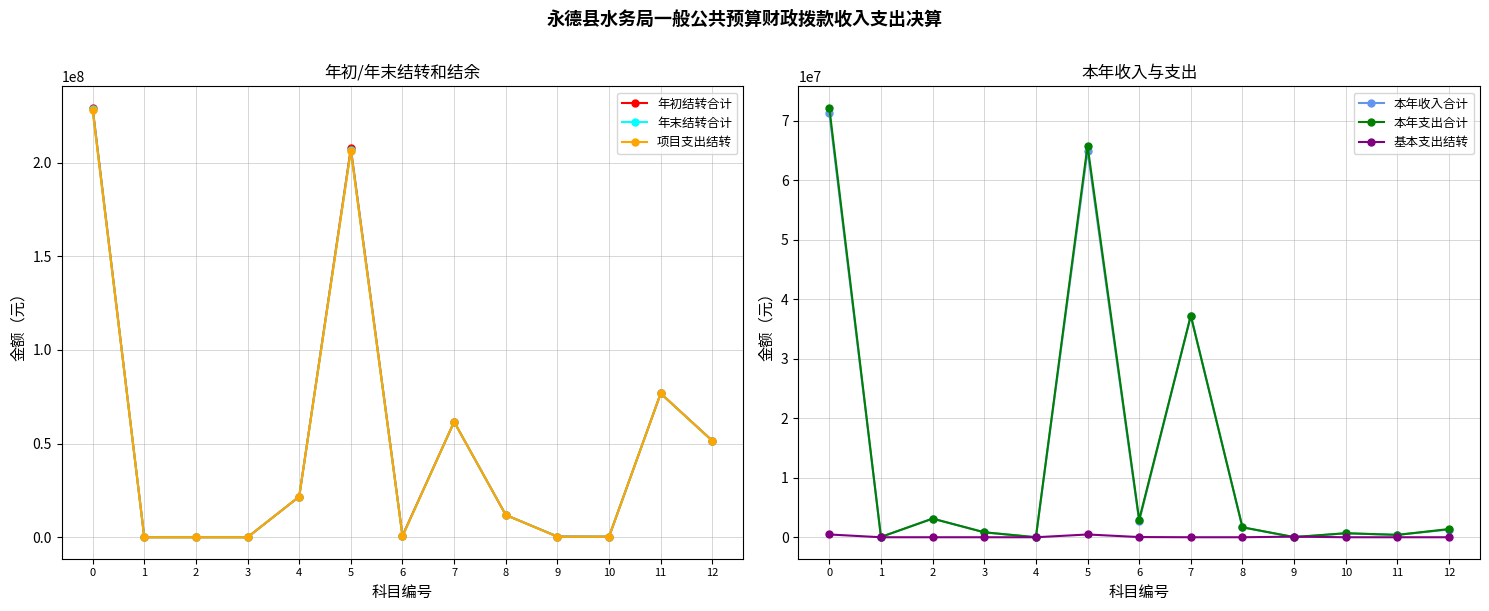

List the series in order of their peak value, lowest first.

基本支出结转, 本年收入合计, 本年支出合计, 项目支出结转, 年末结转合计, 年初结转合计